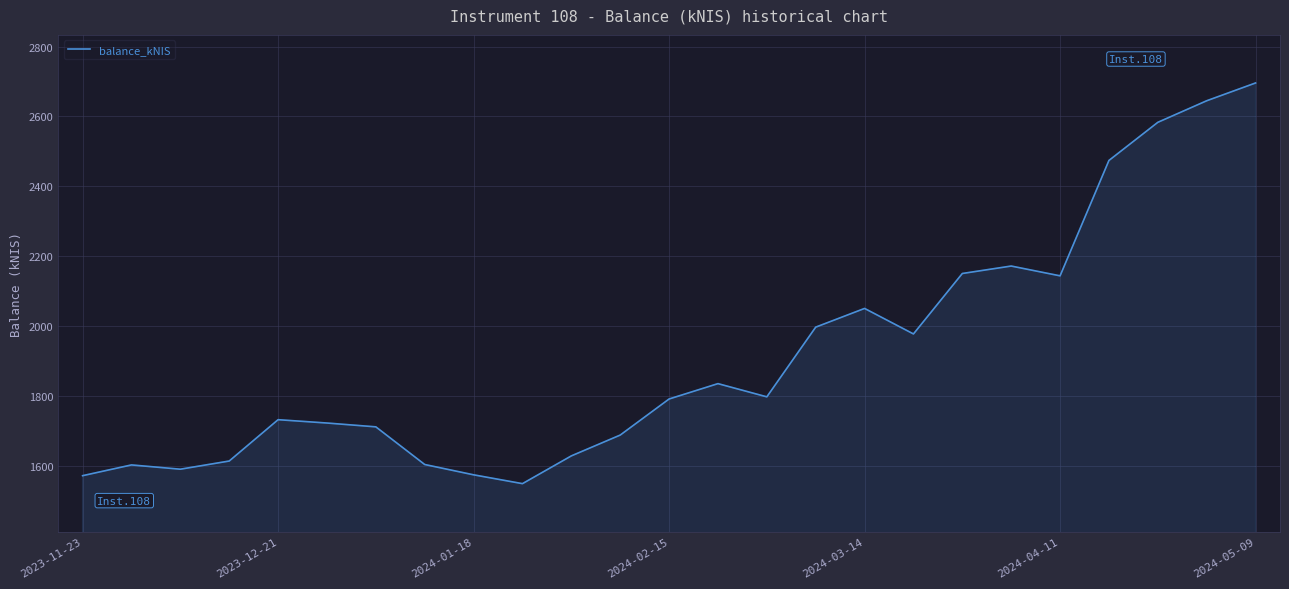

What is the maximum value shown in the chart?

2695.9